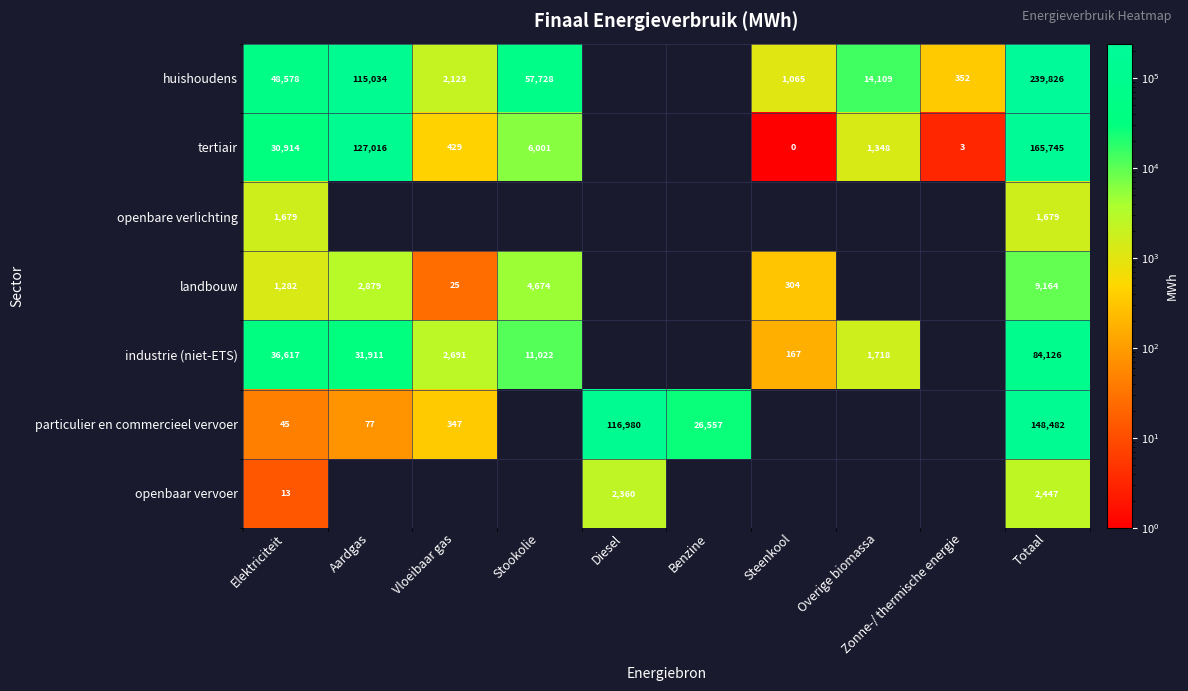

What is the difference between the industrie (niet-ETS) values at Overige biomassa and Elektriciteit?

34899